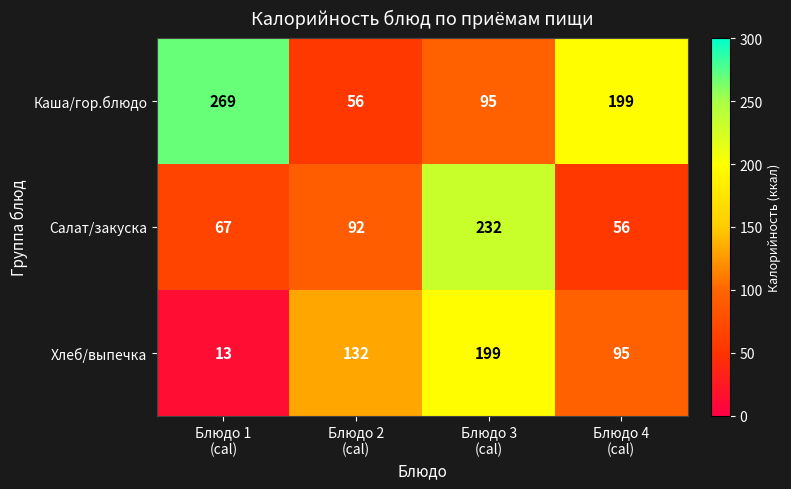

What is the difference between the highest and lowest values at Блюдо 2
(cal)?

76